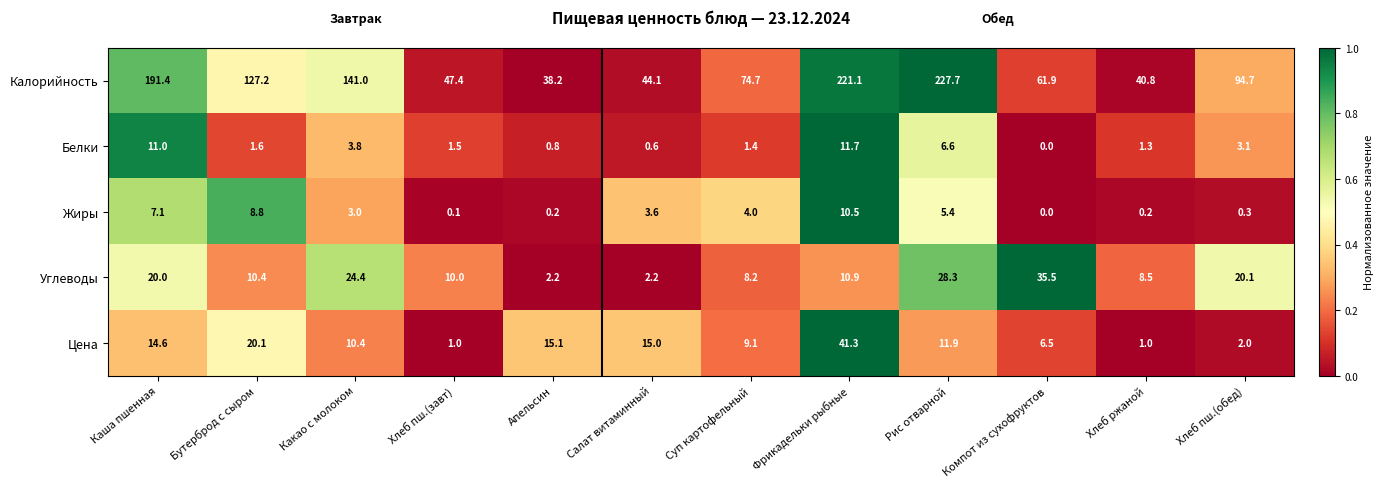

Count the number of categories in the chart.

12